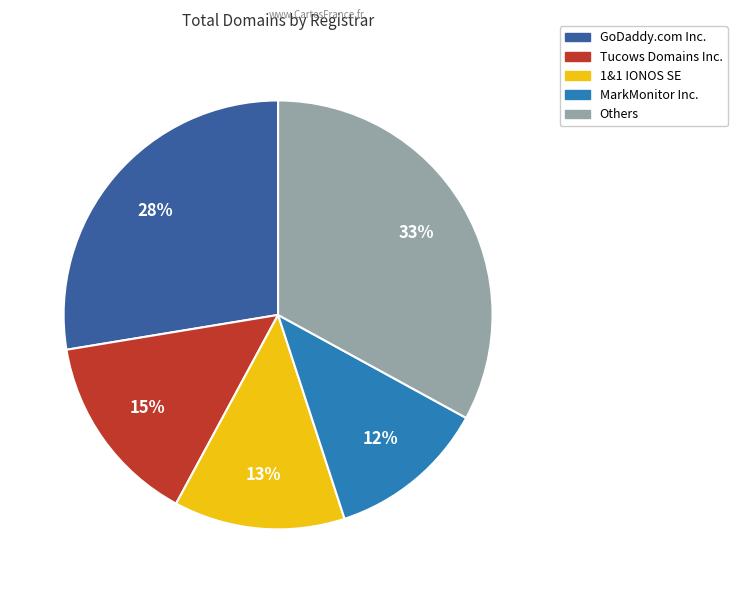

Does any single category account for the majority?

No